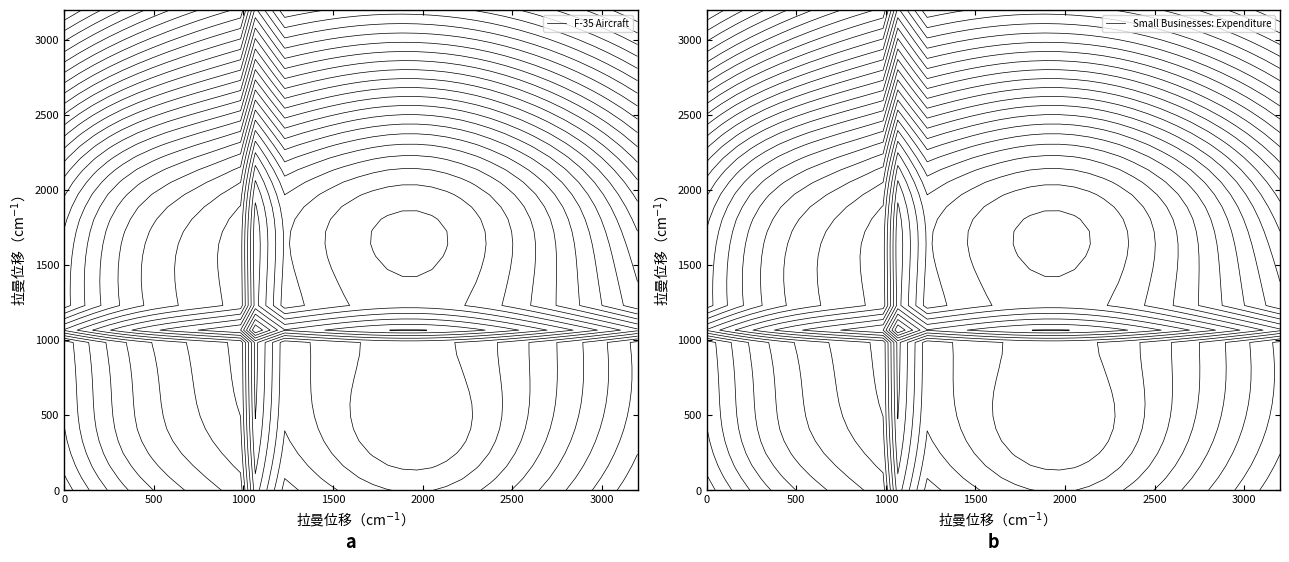

List the series in order of their overall mean, lowest first.

Small Businesses: Expenditure, F-35 Aircraft